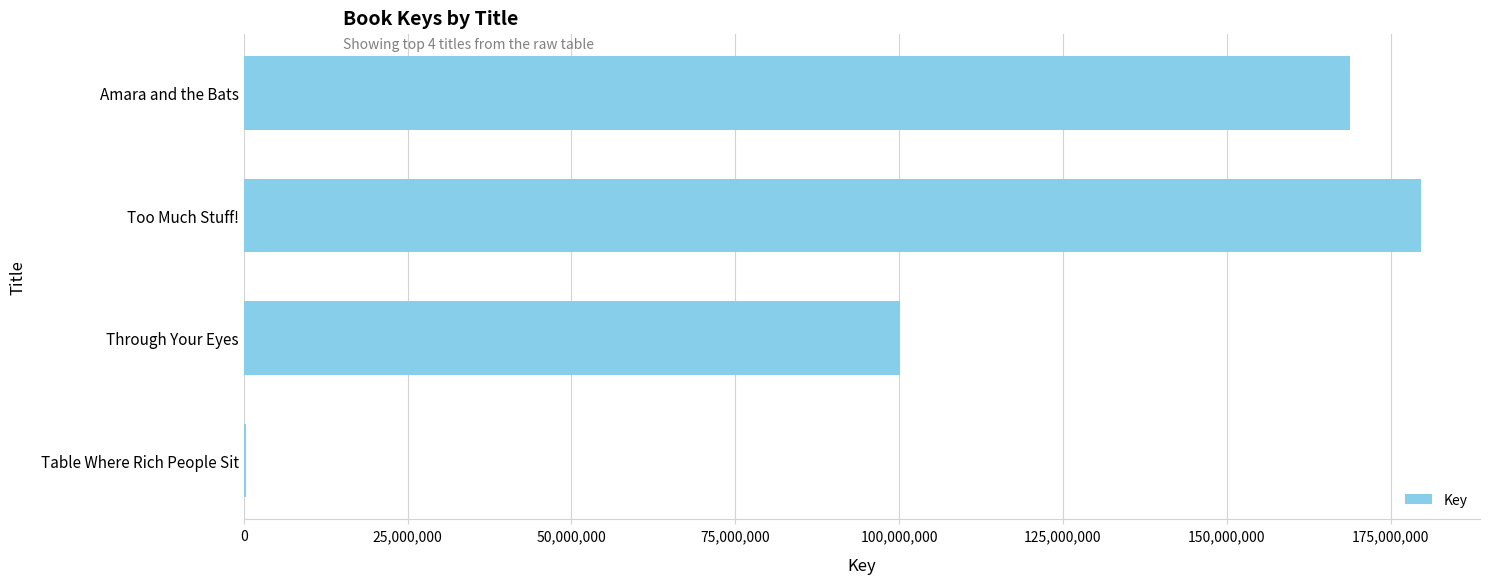

At which label is the value closest to 90001105?

Through Your Eyes